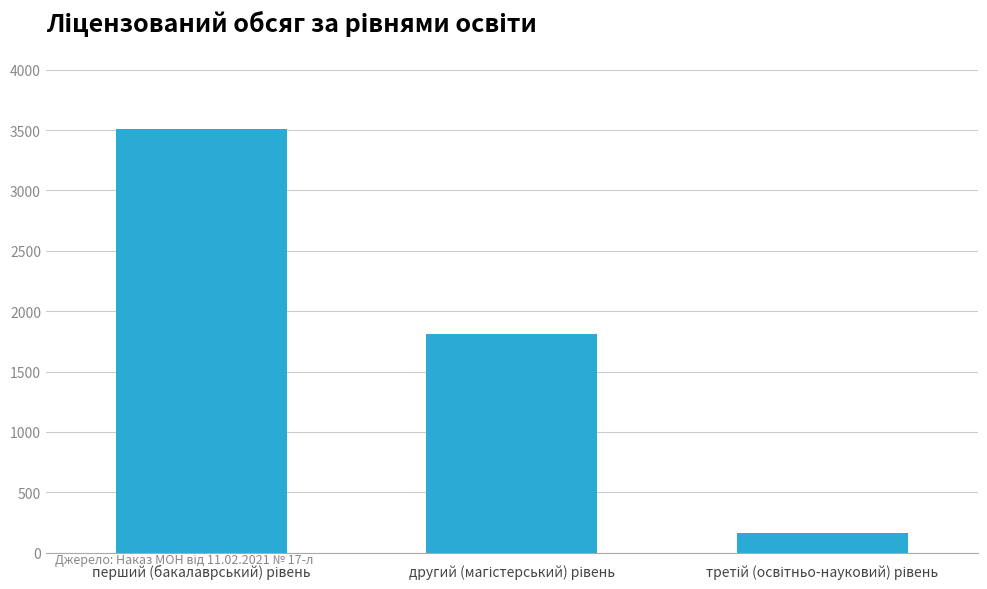

What is the value of the 2nd bar from the left?

1810